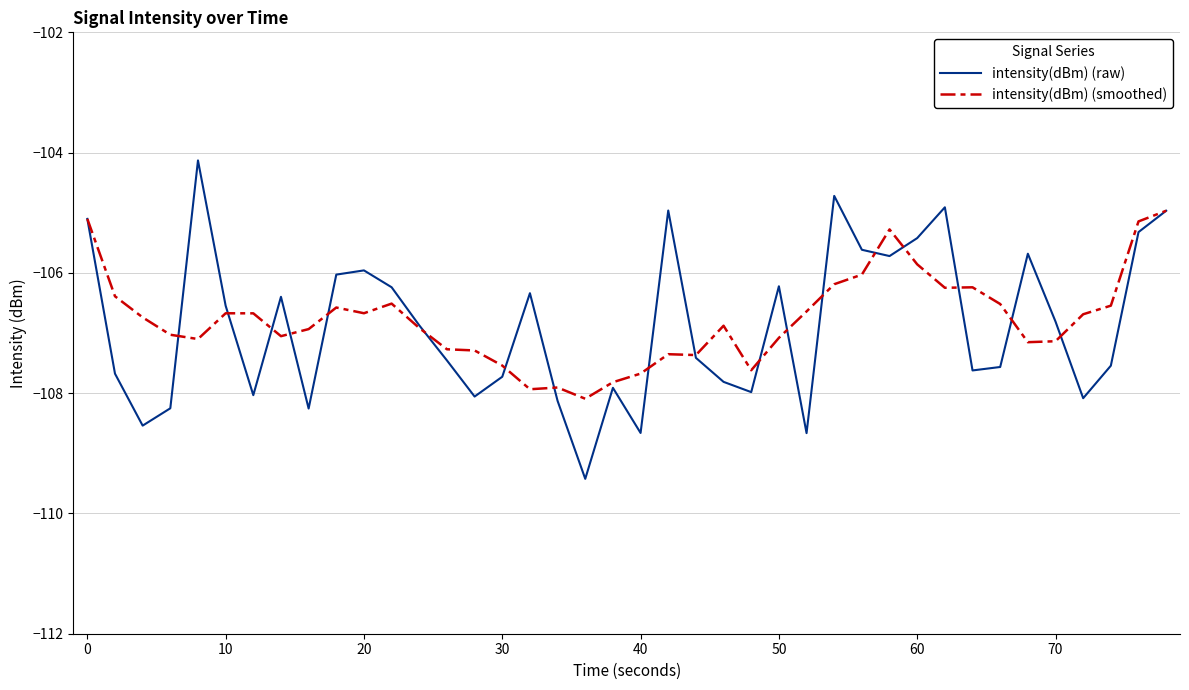

Does the chart display data point markers on the line(s)?

No